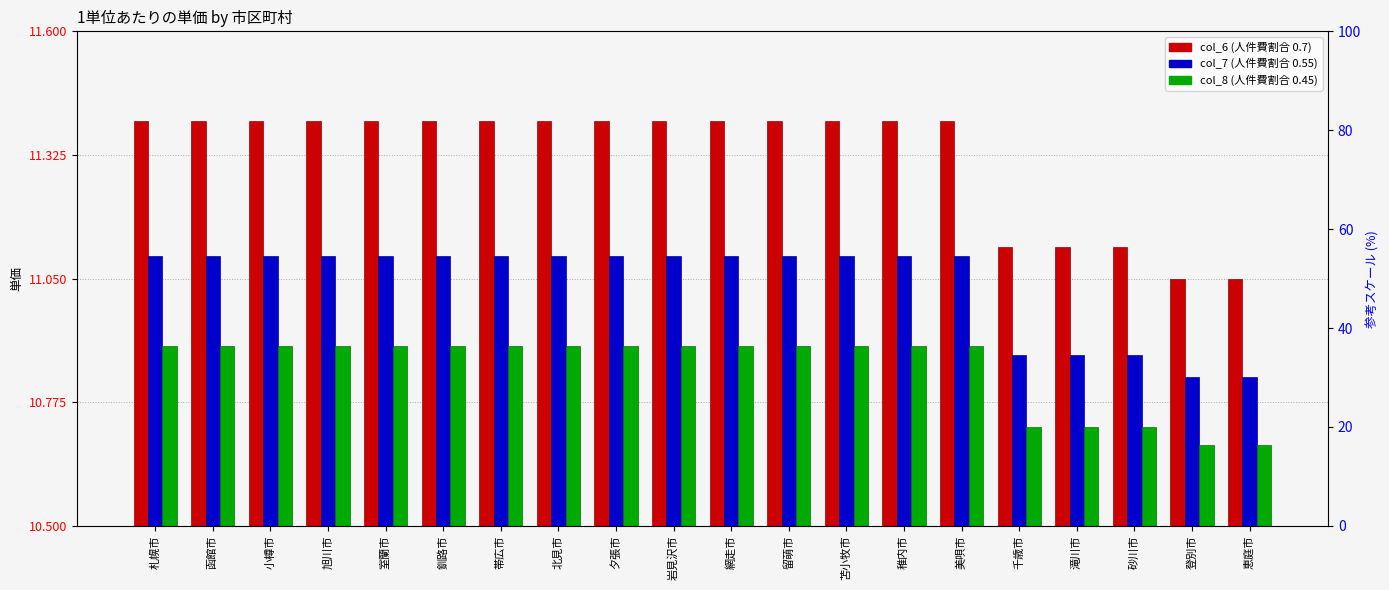

At how many categories does at least one series exceed 10?

20